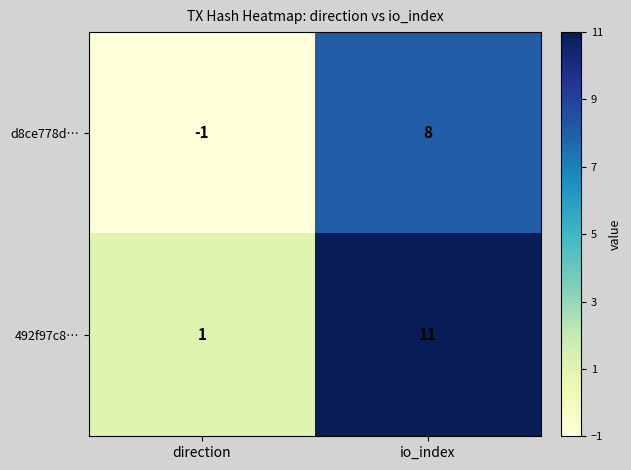

Reading right to left, what are all the values shown in this chart?

d8ce778d…: 8	-1
492f97c8…: 11	1